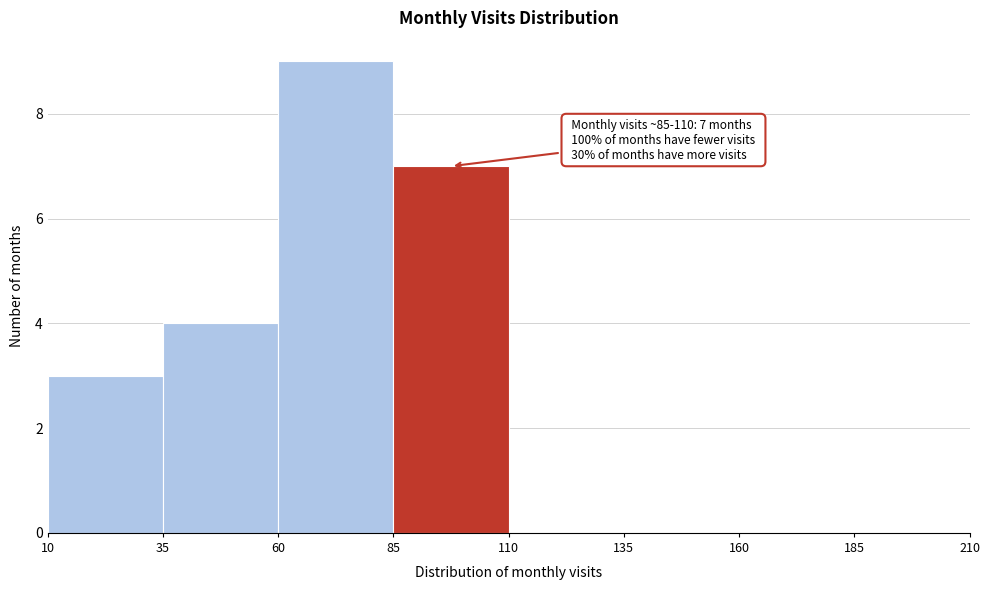

Which range on the x-axis has the tallest bar?

60 to 85